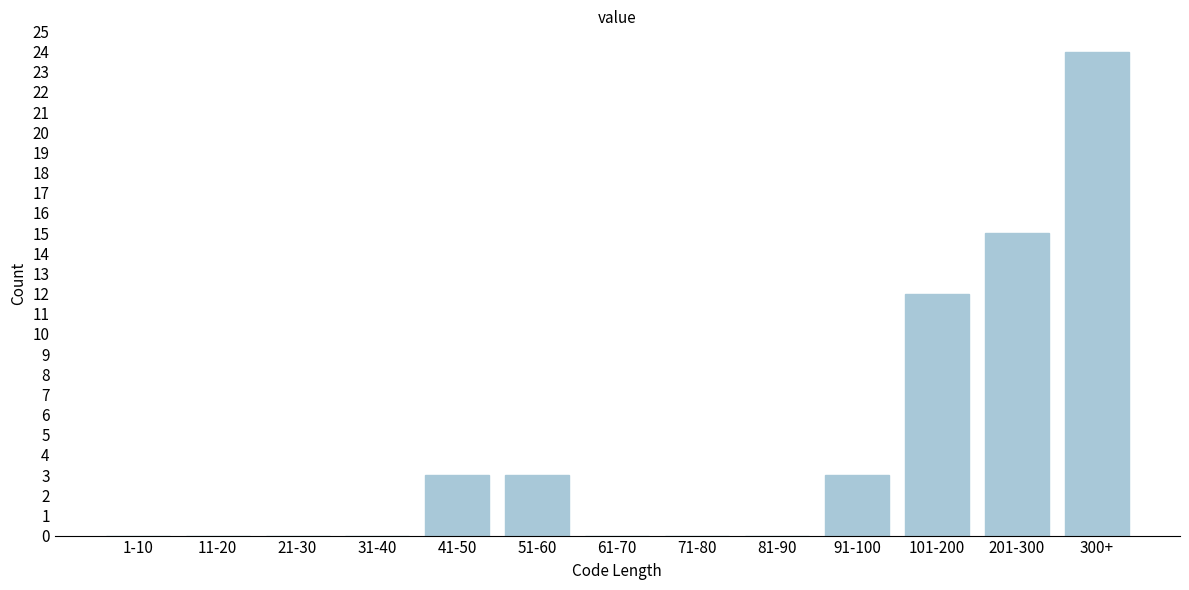

Reading left to right, list all the values displayed in this chart.

1-10=0	11-20=0	21-30=0	31-40=0	41-50=3	51-60=3	61-70=0	71-80=0	81-90=0	91-100=3	101-200=12	201-300=15	300+=24